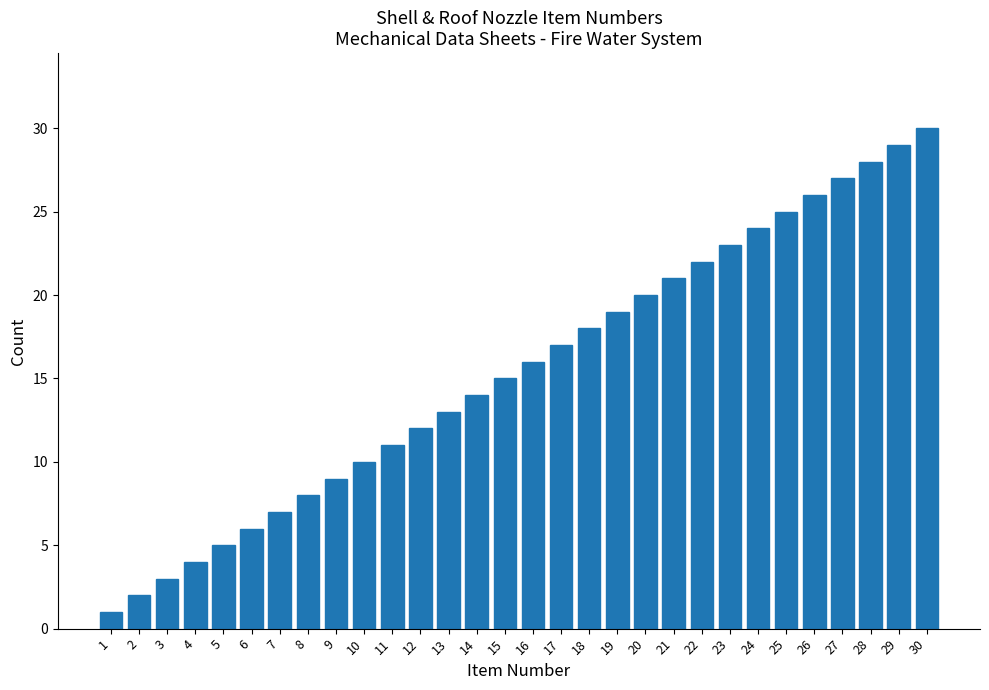

Approximately how many times larger is the value at 7 compared to 23?

0.3